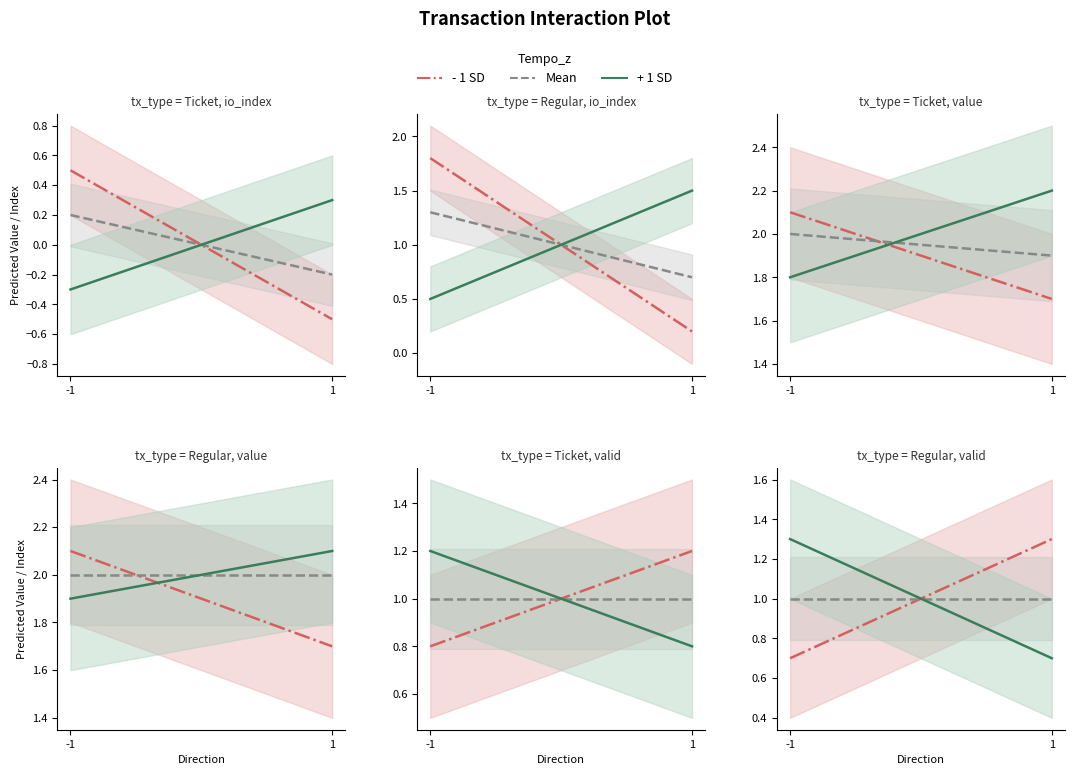

At how many categories does at least one series exceed 0?

2